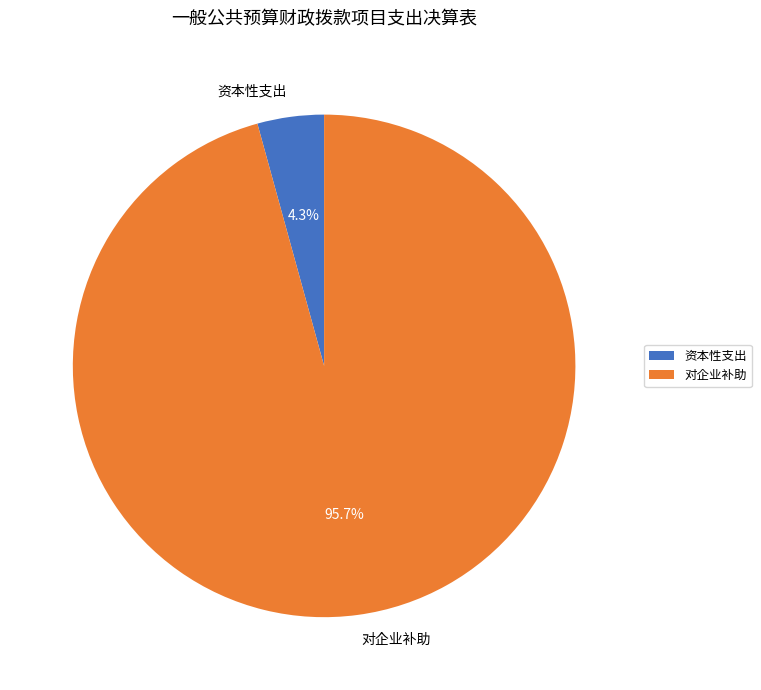

How many slices are in this pie chart?

2